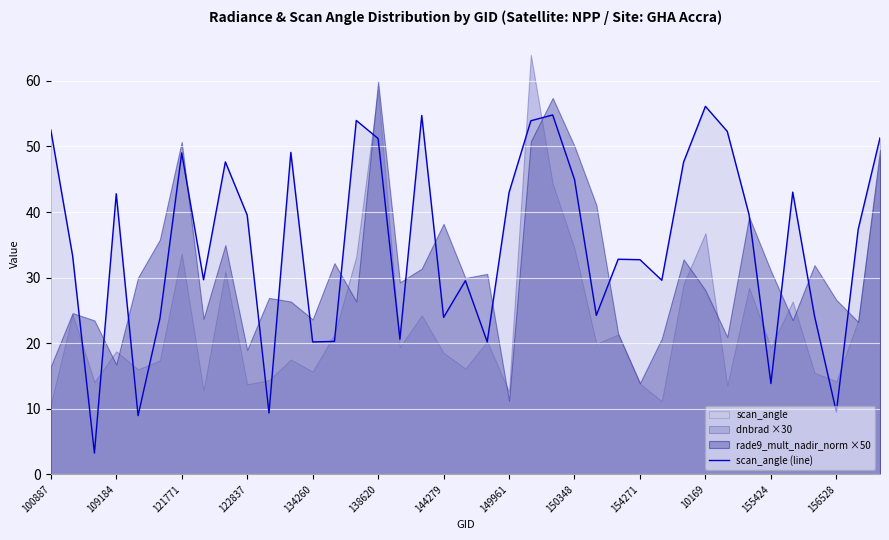

What is the maximum value for scan_angle (line)?

56.1